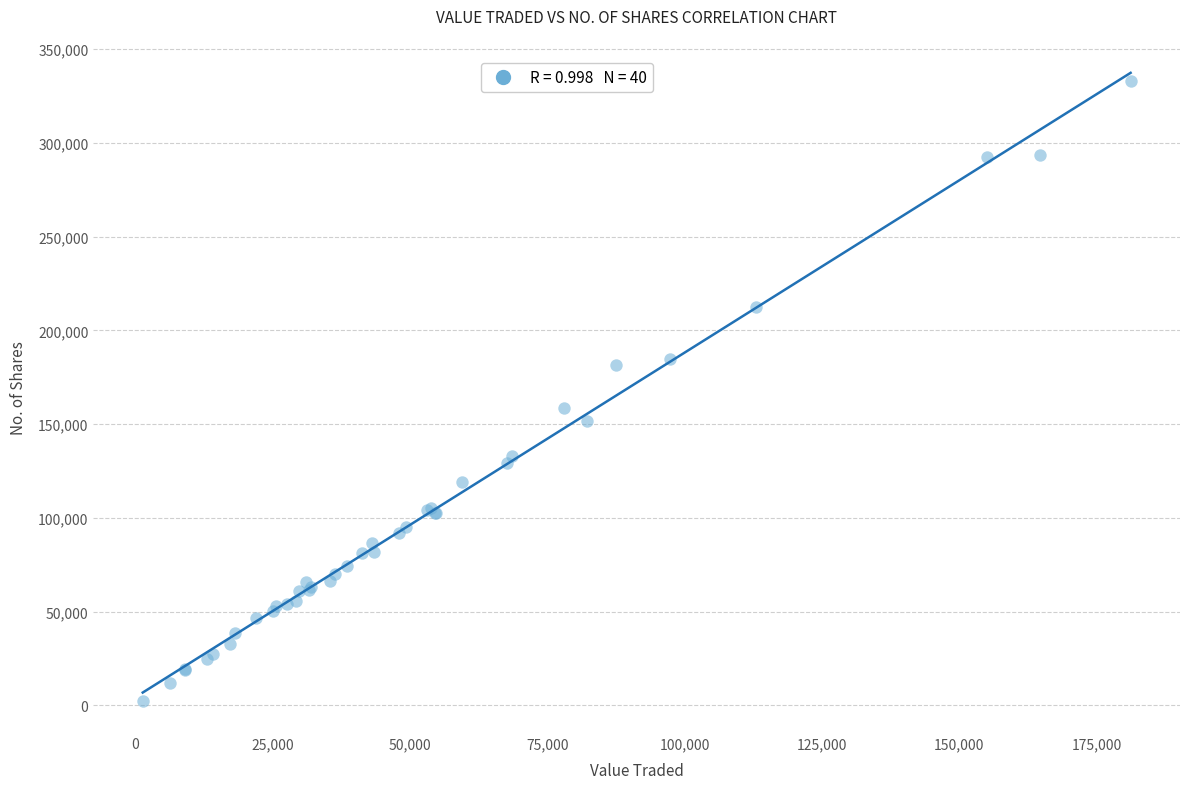

What Y value in the scatter plot is closest to 167756?

158589